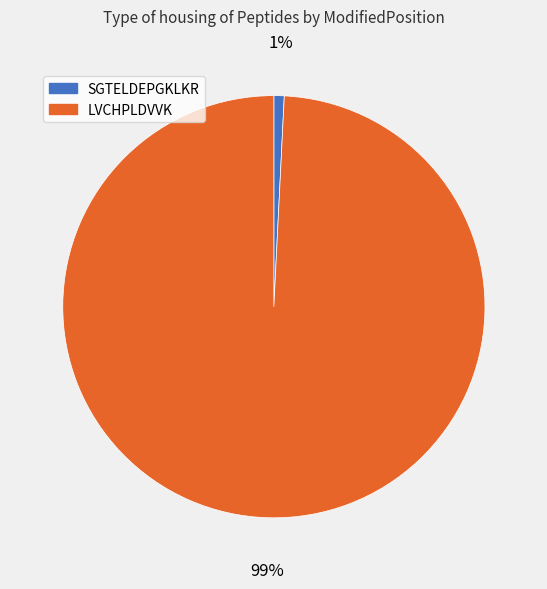

Do SGTELDEPGKLKR and LVCHPLDVVK together represent more than half of the pie?

Yes